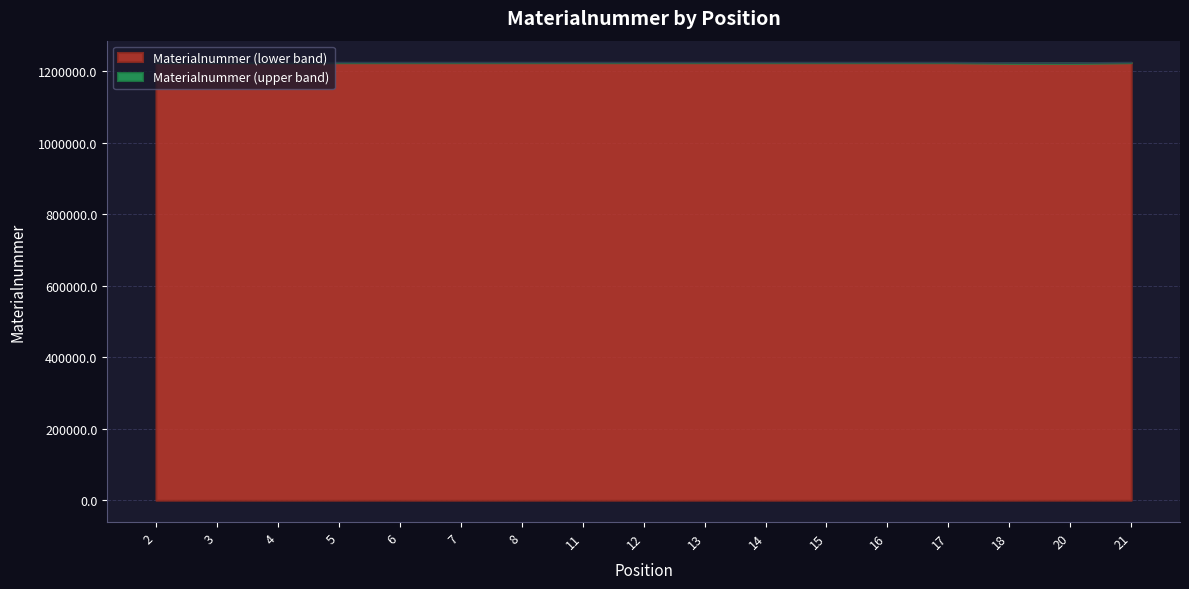

What is the difference between the values at 17 and 16?

1